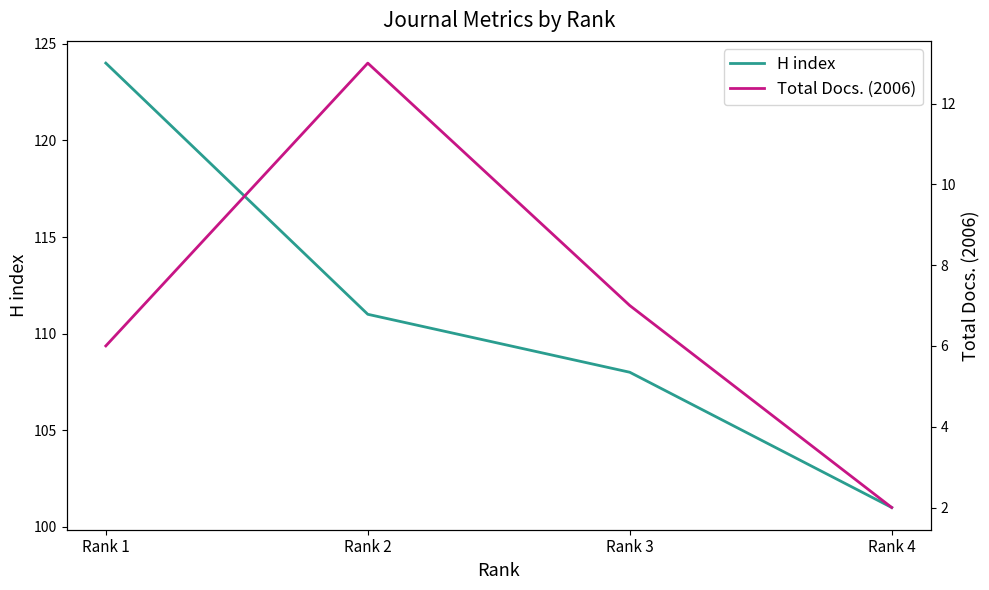

What is the average value of the H index series?

111